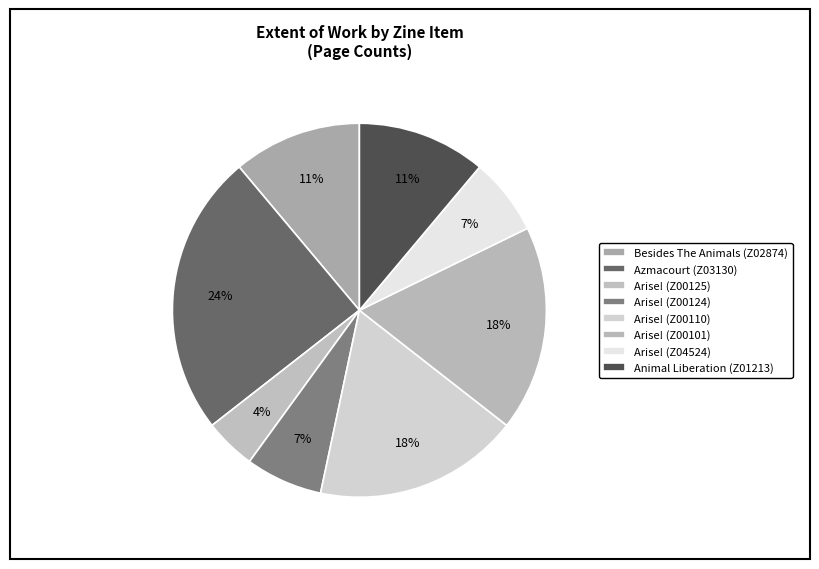

Which slice is the smallest?

Arise! (Z00125)